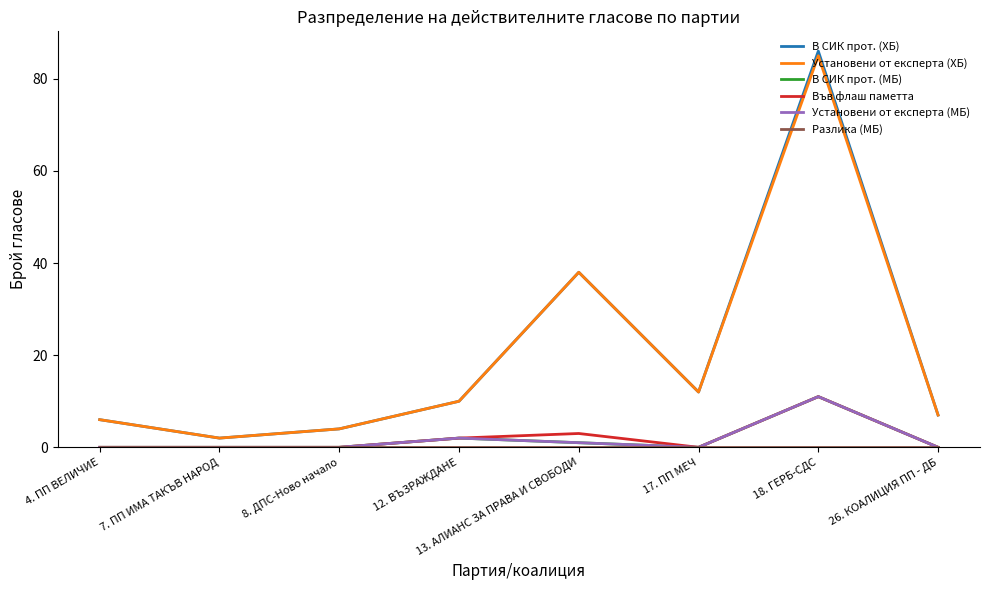

Does the chart display data point markers on the line(s)?

No